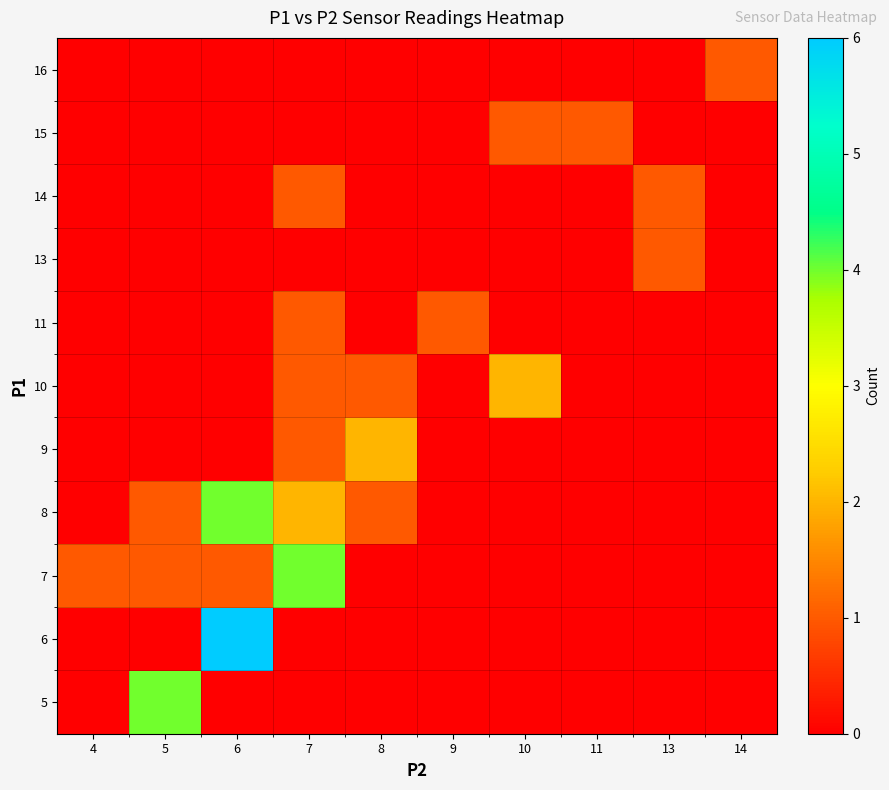

Count the number of categories in the chart.

10